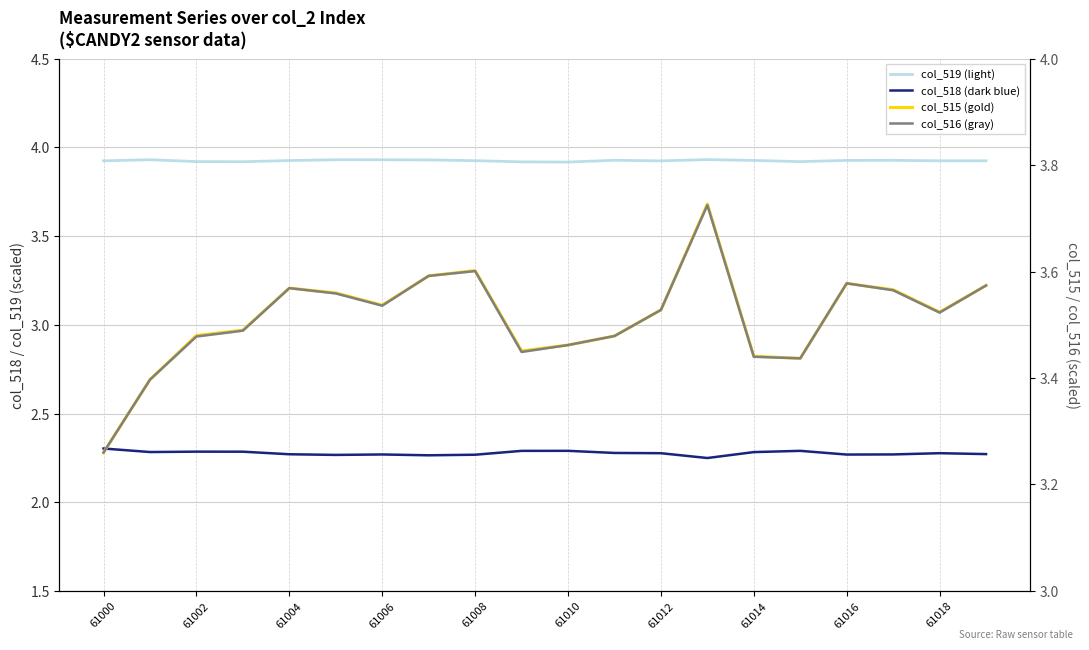

Reading right to left, transcribe all the data shown in this chart.

col_519 (light): 3.9	3.9	3.9	3.9	3.9	3.9	3.9	3.9	3.9	3.9	3.9	3.9	3.9	3.9	3.9	3.9	3.9	3.9	3.9	3.9
col_518 (dark blue): 2.3	2.3	2.3	2.3	2.3	2.3	2.2	2.3	2.3	2.3	2.3	2.3	2.3	2.3	2.3	2.3	2.3	2.3	2.3	2.3
col_515 (gold): 3.6	3.5	3.6	3.6	3.4	3.4	3.7	3.5	3.5	3.5	3.5	3.6	3.6	3.5	3.6	3.6	3.5	3.5	3.4	3.3
col_516 (gray): 3.6	3.5	3.6	3.6	3.4	3.4	3.7	3.5	3.5	3.5	3.4	3.6	3.6	3.5	3.6	3.6	3.5	3.5	3.4	3.3